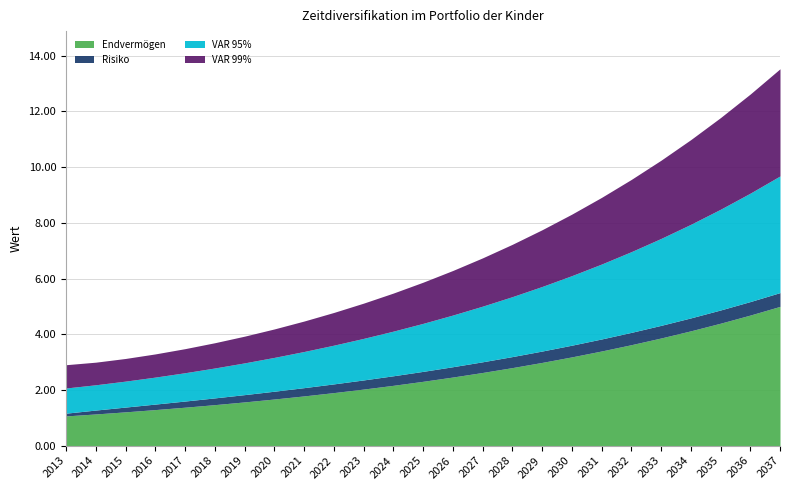

What is the minimum value for Endvermögen?

1.1